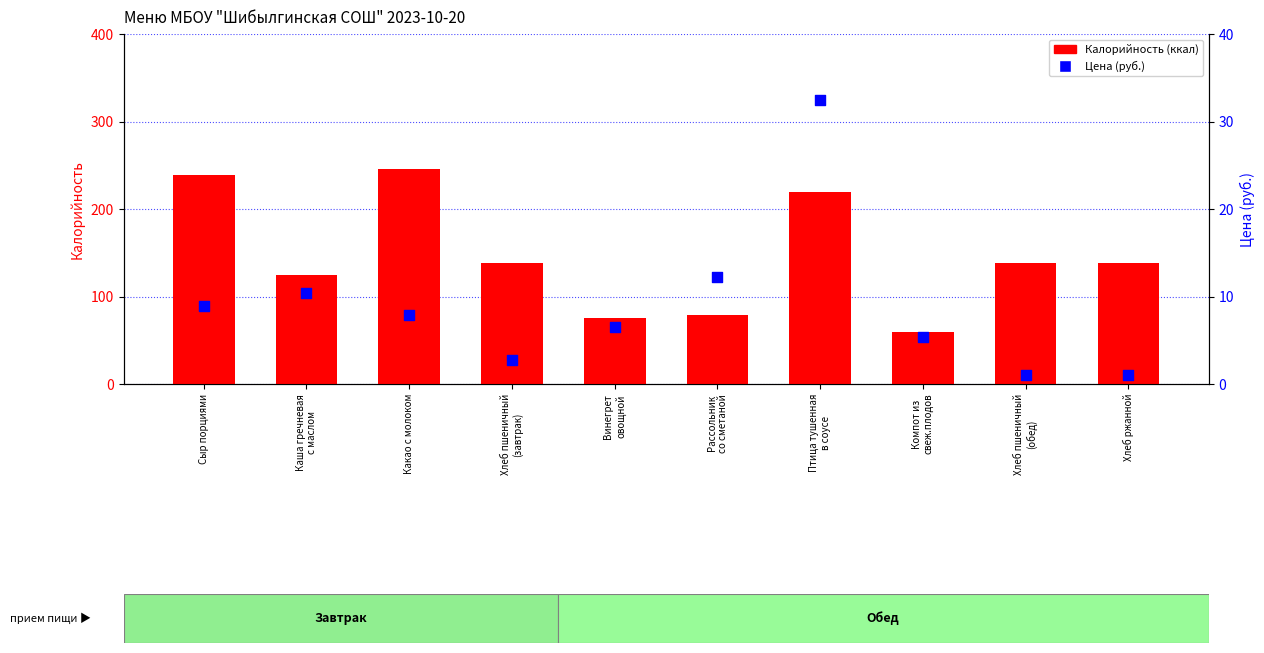

Which series reaches the maximum Y coordinate?

Калорийность